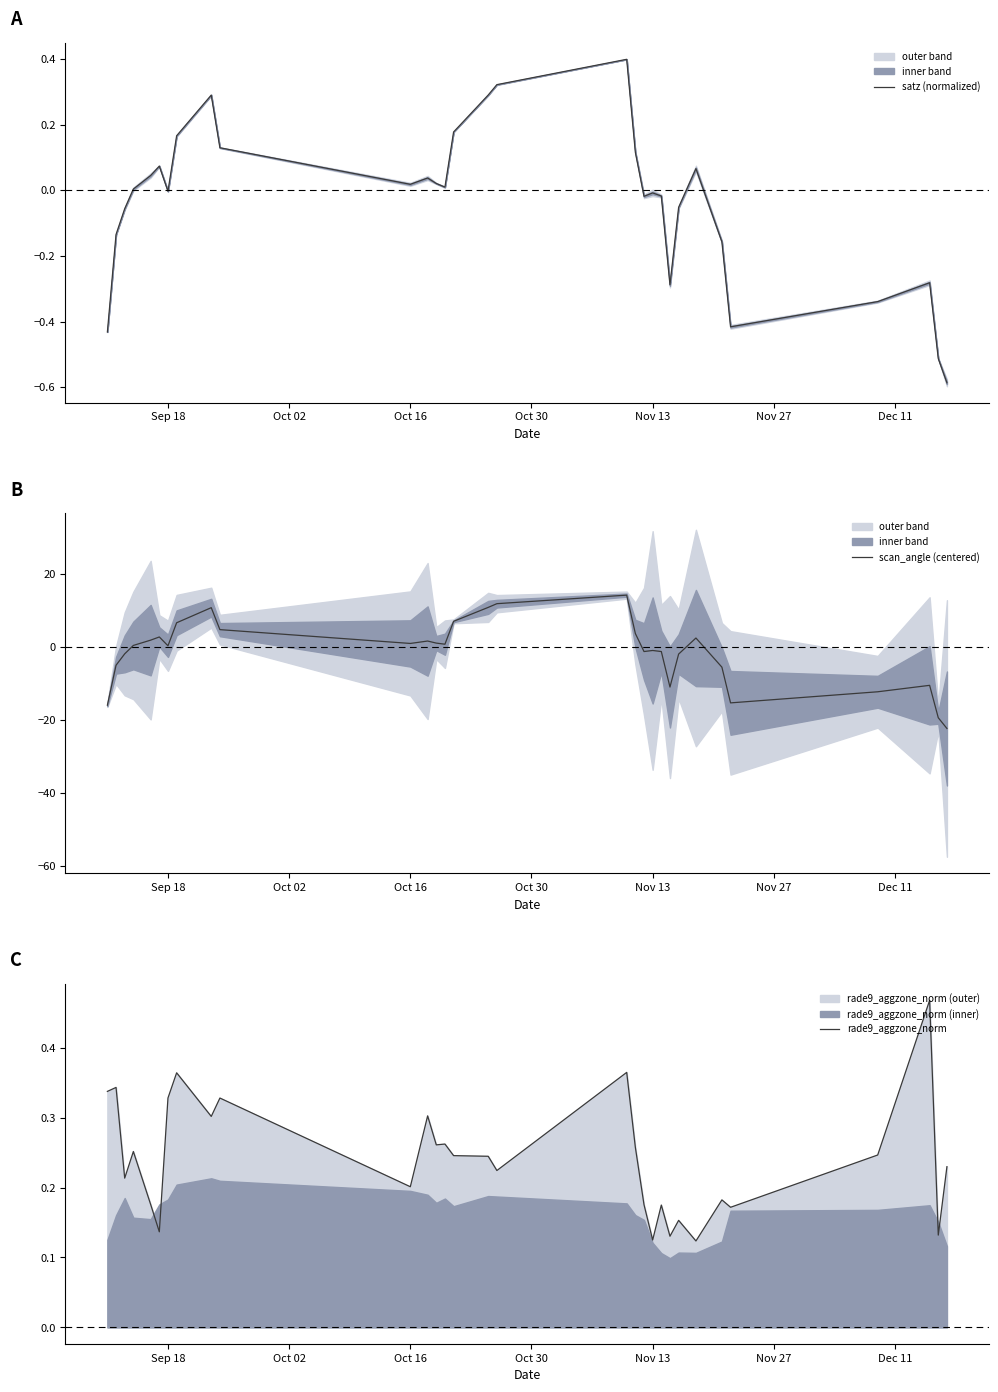

In satz (normalized), how many points are lower than both neighbors (excluding endpoints)?

6